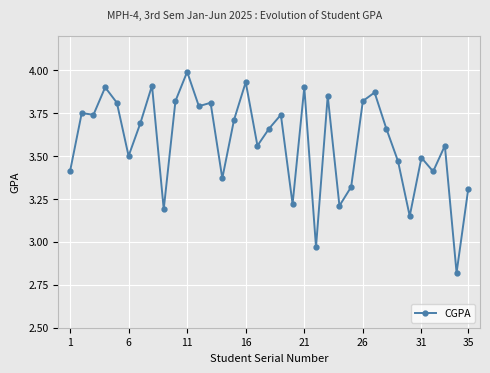

How many values are below 3?

2